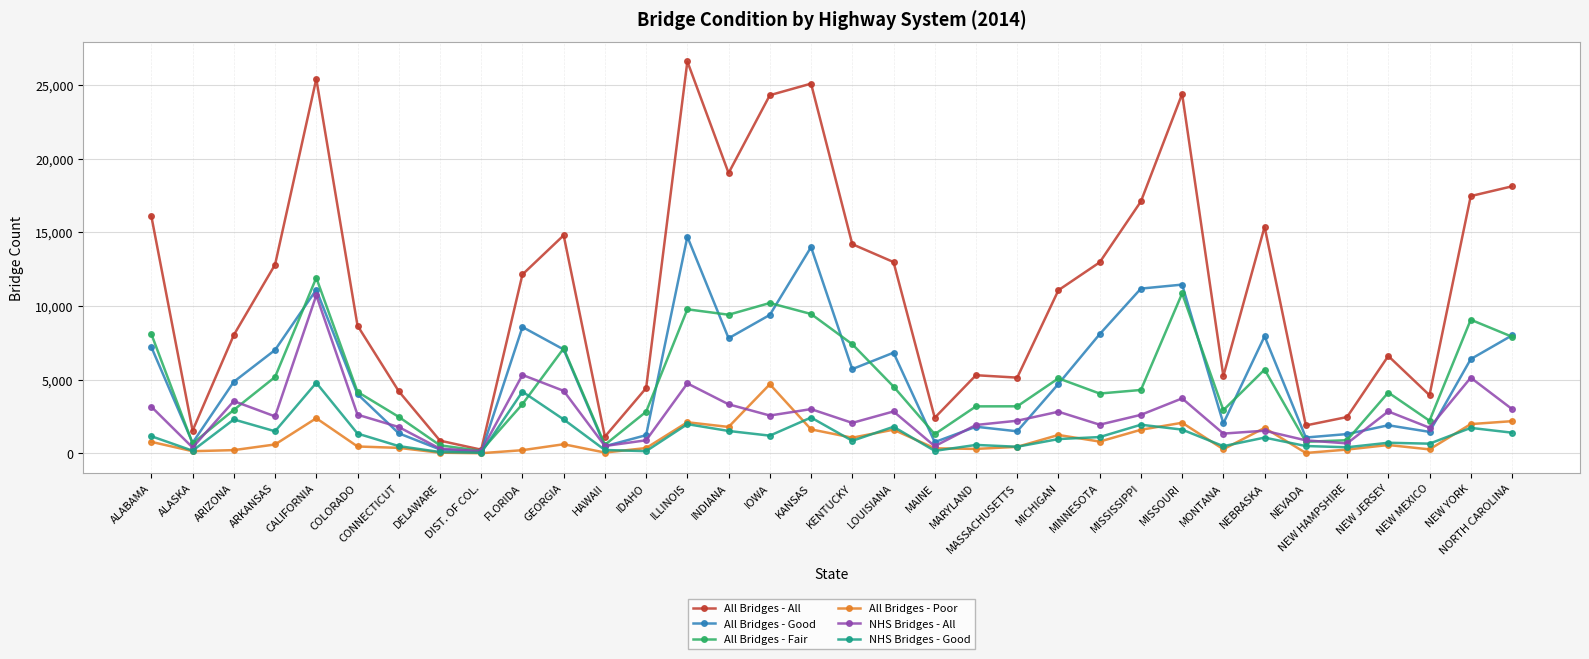

Is the value of NHS Bridges - Good at NEBRASKA greater than the value of NHS Bridges - All at IOWA?

No